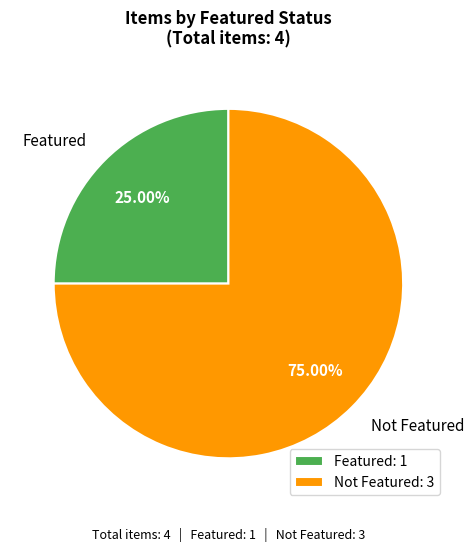

Is the sum of Featured and Not Featured greater than half?

Yes